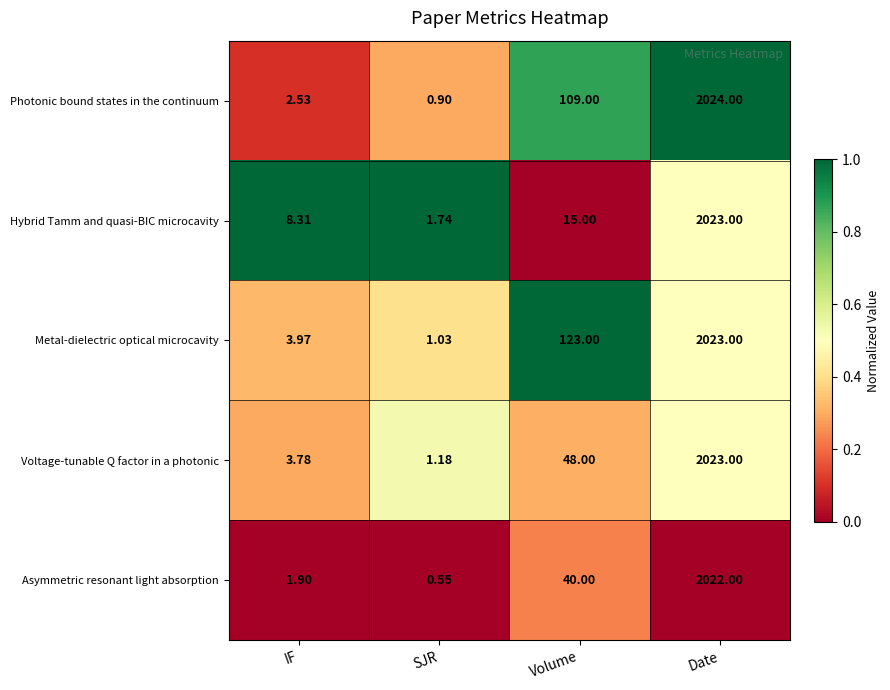

Between IF and Volume, which series saw the biggest shift?

Metal-dielectric optical microcavity